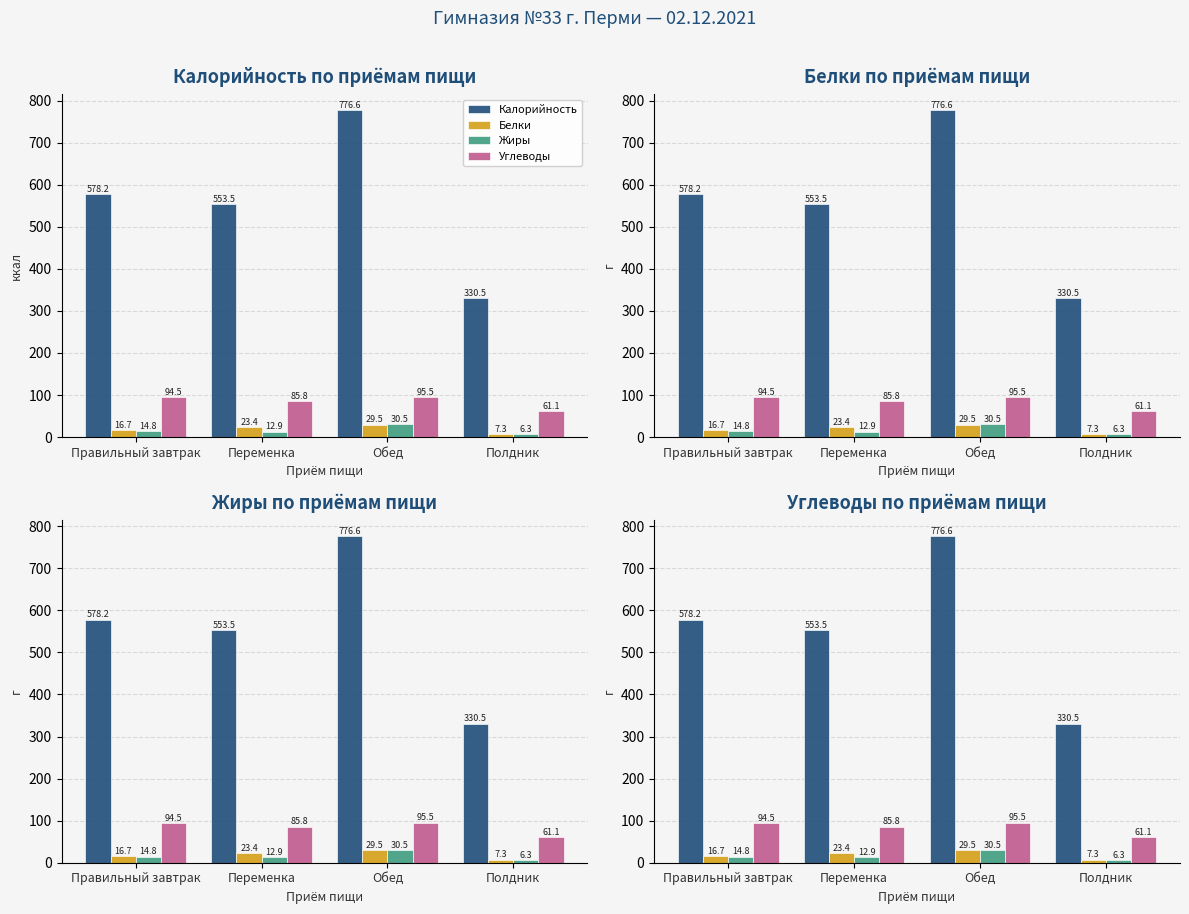

Between Полдник and Правильный завтрак, which is larger?

Правильный завтрак